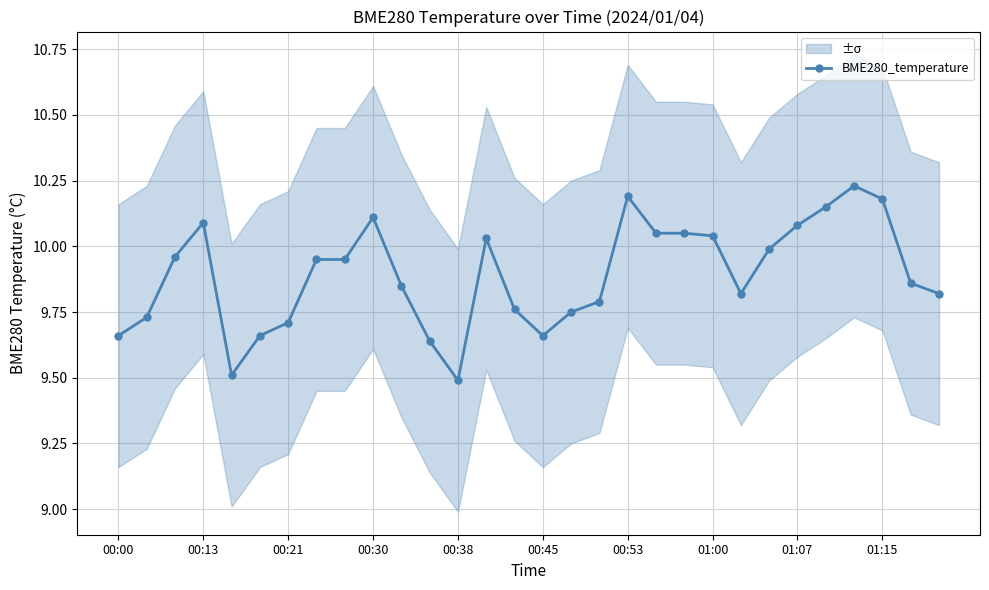

Reading left to right, extract all data points from this chart.

9.7	9.7	10.0	10.1	9.5	9.7	9.7	9.9	9.9	10.1	9.8	9.6	9.5	10.0	9.8	9.7	9.8	9.8	10.2	10.1	10.1	10.0	9.8	10.0	10.1	10.2	10.2	10.2	9.9	9.8